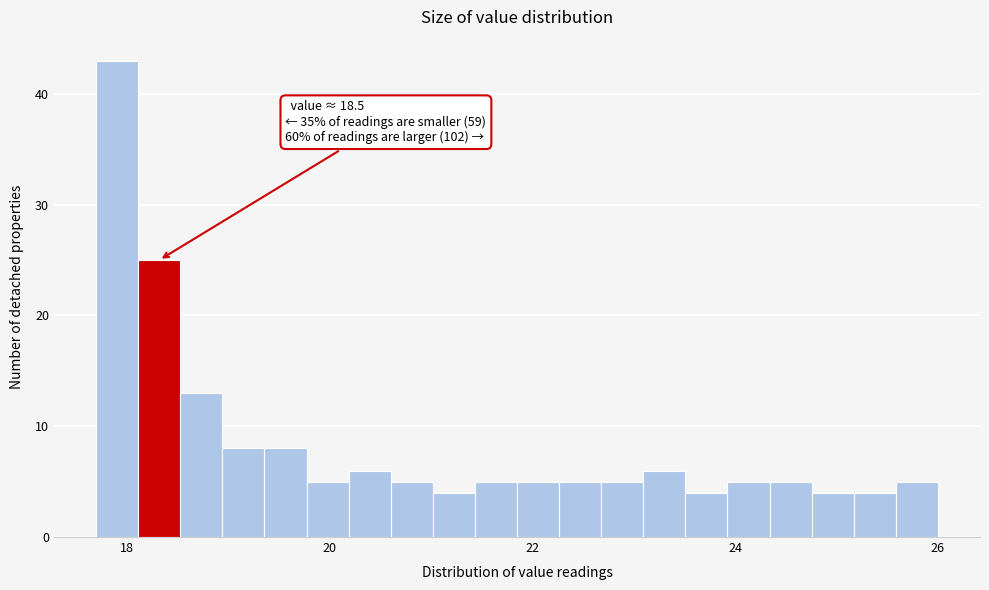

Around what value on the x-axis is the tallest bar? Give the approximate position of its centre, as read against the axis.

18.0